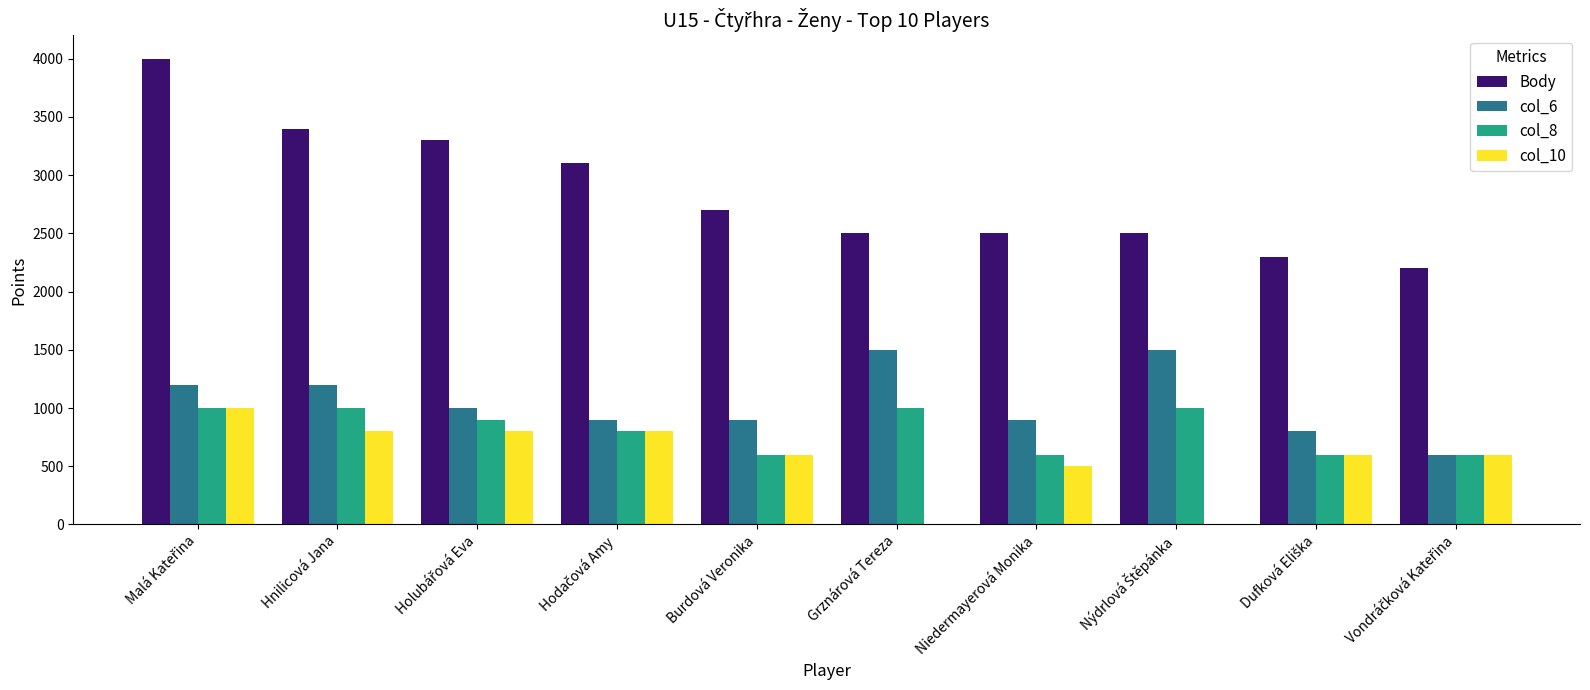

What is the sum of all Body values?

28500